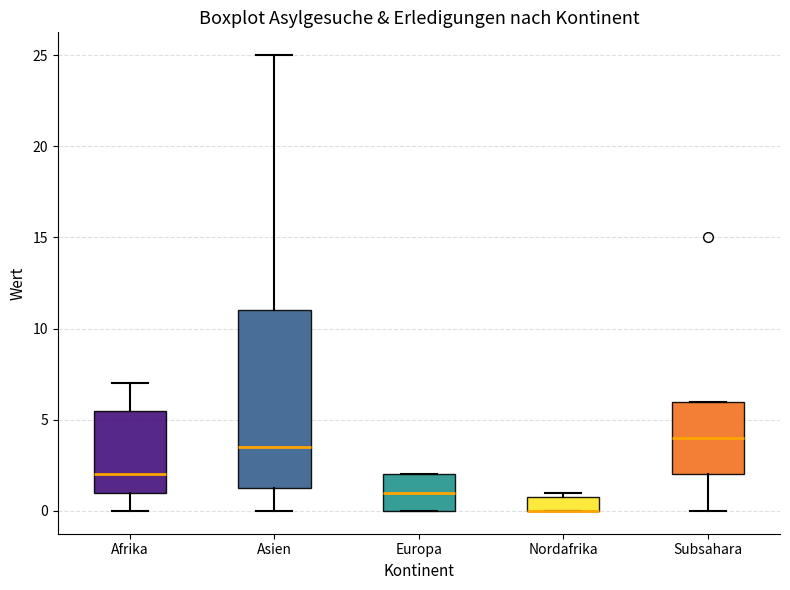

Reading left to right, transcribe this box plot: for each box, give where its median line is, the range the box spans, and where its two whiskers end, as read against the y-axis. The values are not printed on the chart, so give them approximately, as read against the axis.

Afrika: median 2.0, box 1.0 to 5.5, whiskers 0.0 to 7.0
Asien: median 3.5, box 1.5 to 11.0, whiskers 0.0 to 25.0
Europa: median 1.0, box 0.0 to 2.0, whiskers 0.0 to 2.0
Nordafrika: median 0.0 (drawn on the box's lower edge), box 0.0 to 1.0, whiskers 0.0 to 1.0 (just above the box's upper edge)
Subsahara: median 4.0, box 2.0 to 6.0, whiskers 0.0 to 6.0